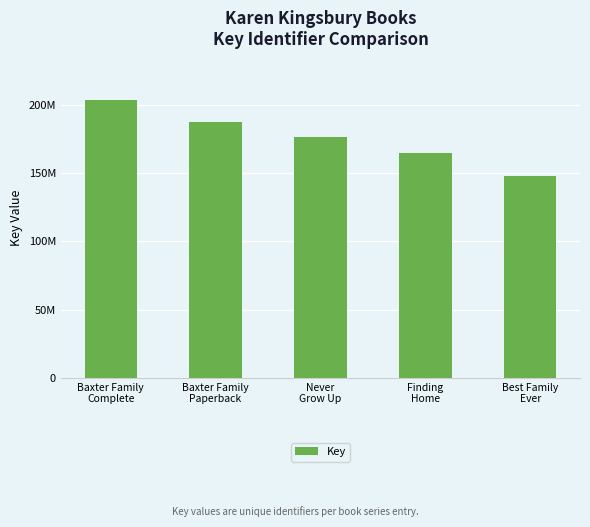

True or false: the data shows 226189147 at Finding
Home.

False